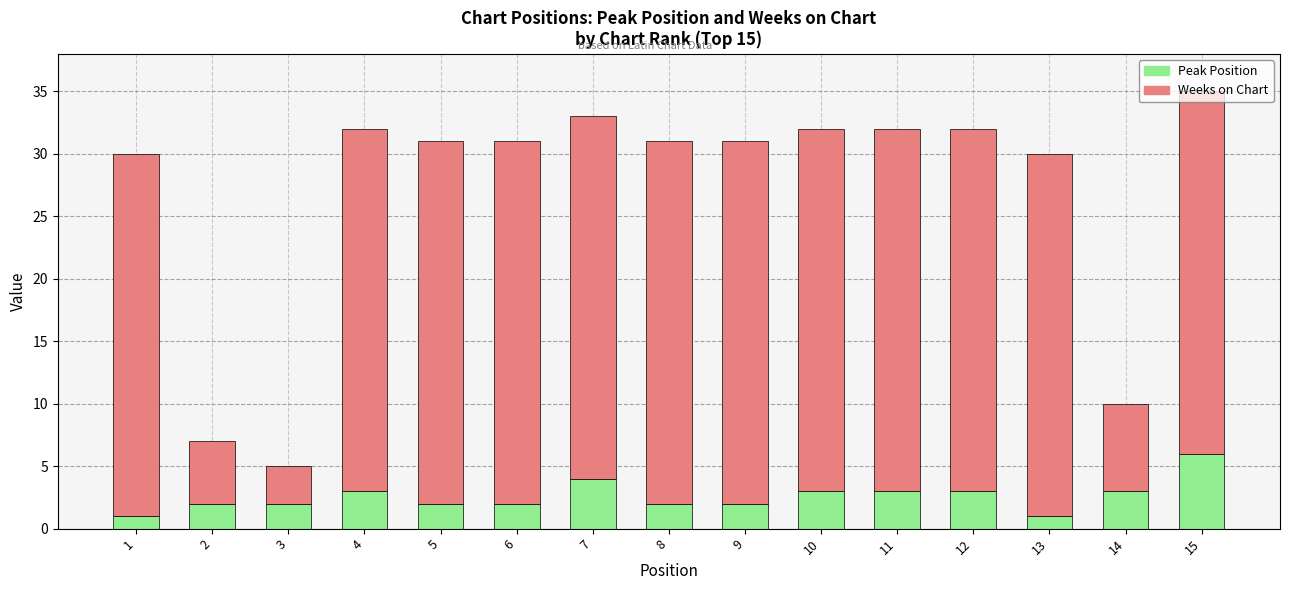

What is the difference between the maximum and minimum values in the Peak Position series?

5